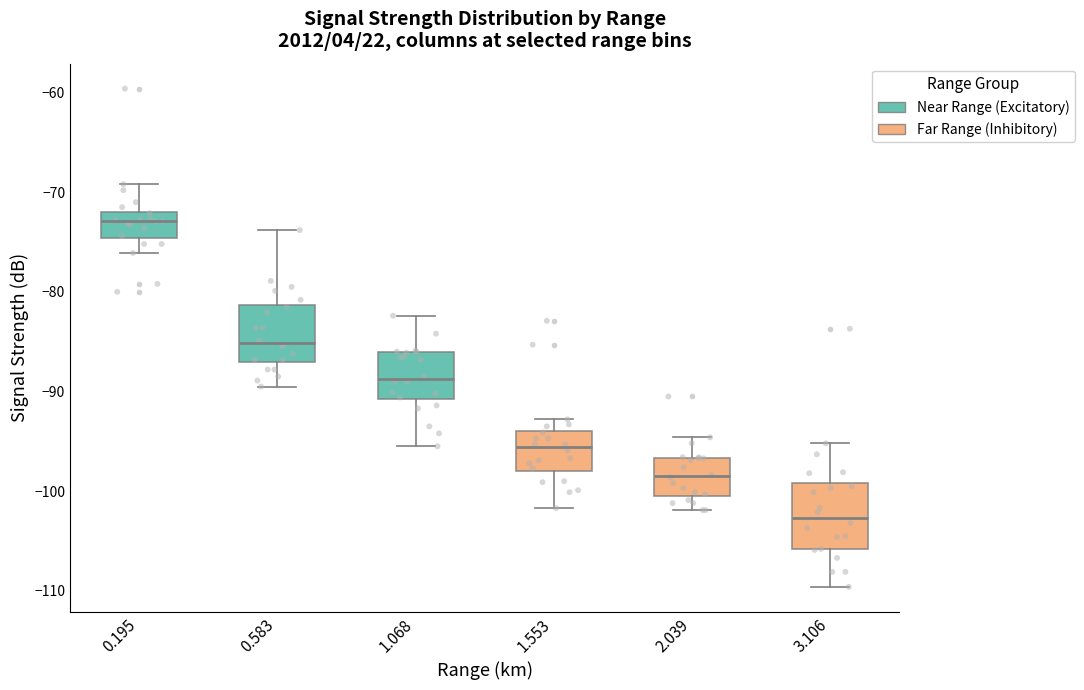

Reading left to right, transcribe this box plot: for each box, give where its median line is, the range the box spans, and where its two whiskers end, as read against the y-axis. The values are not printed on the chart, so give them approximately, as read against the axis.

0.195: median -73, box -75 to -72, whiskers -76 to -69
0.583: median -85, box -87 to -81, whiskers -89 to -74
1.068: median -89, box -91 to -86, whiskers -95 to -82
1.553: median -96, box -98 to -94, whiskers -102 to -93
2.039: median -98, box -100 to -97, whiskers -102 to -95
3.106: median -103, box -106 to -99, whiskers -110 to -95